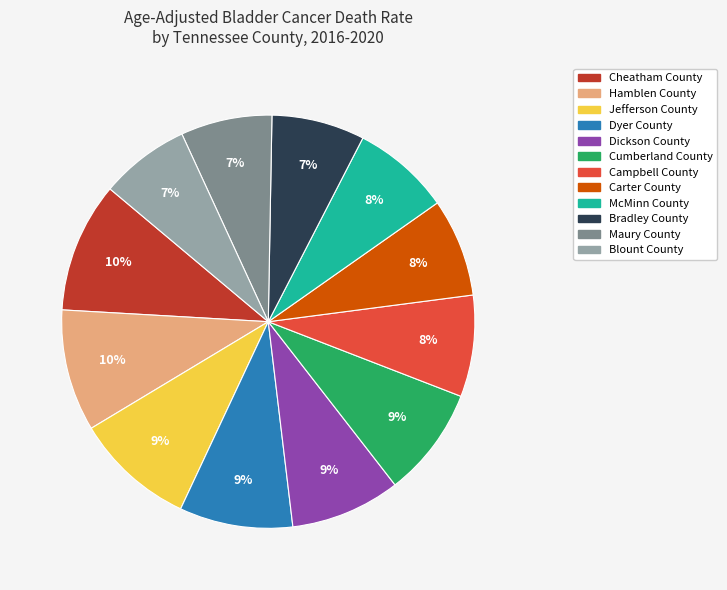

To the nearest percent, what portion does McMinn County represent?

8%